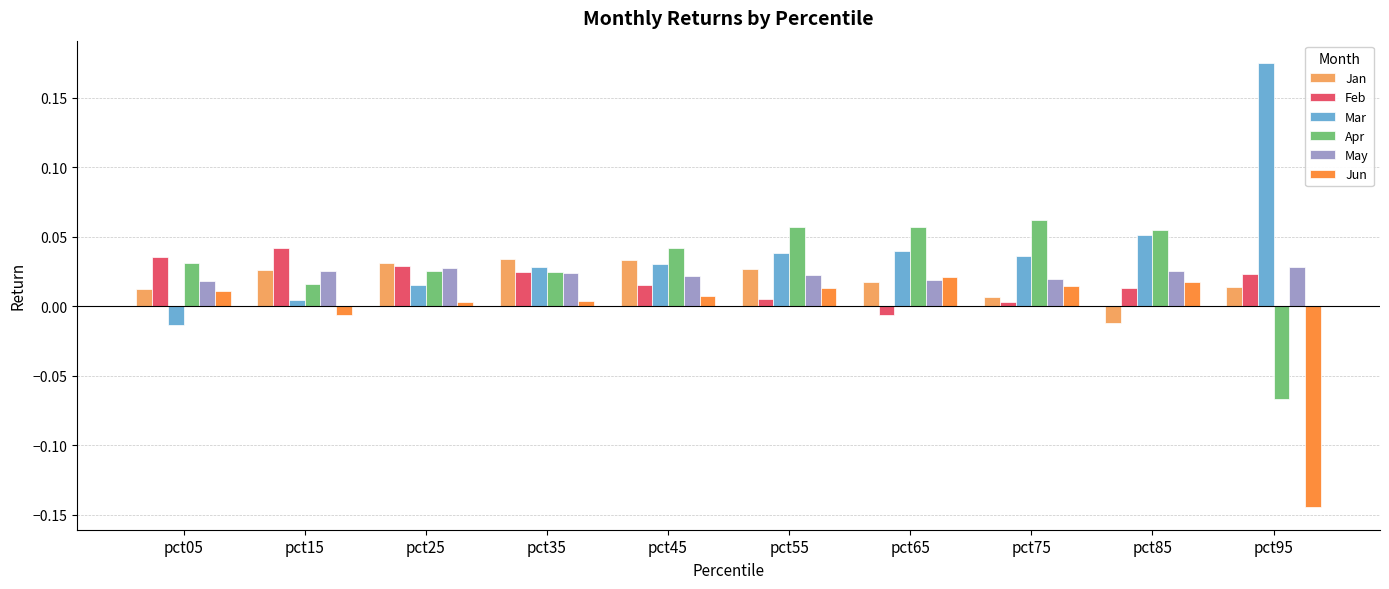

How many bars are there in each group?

6